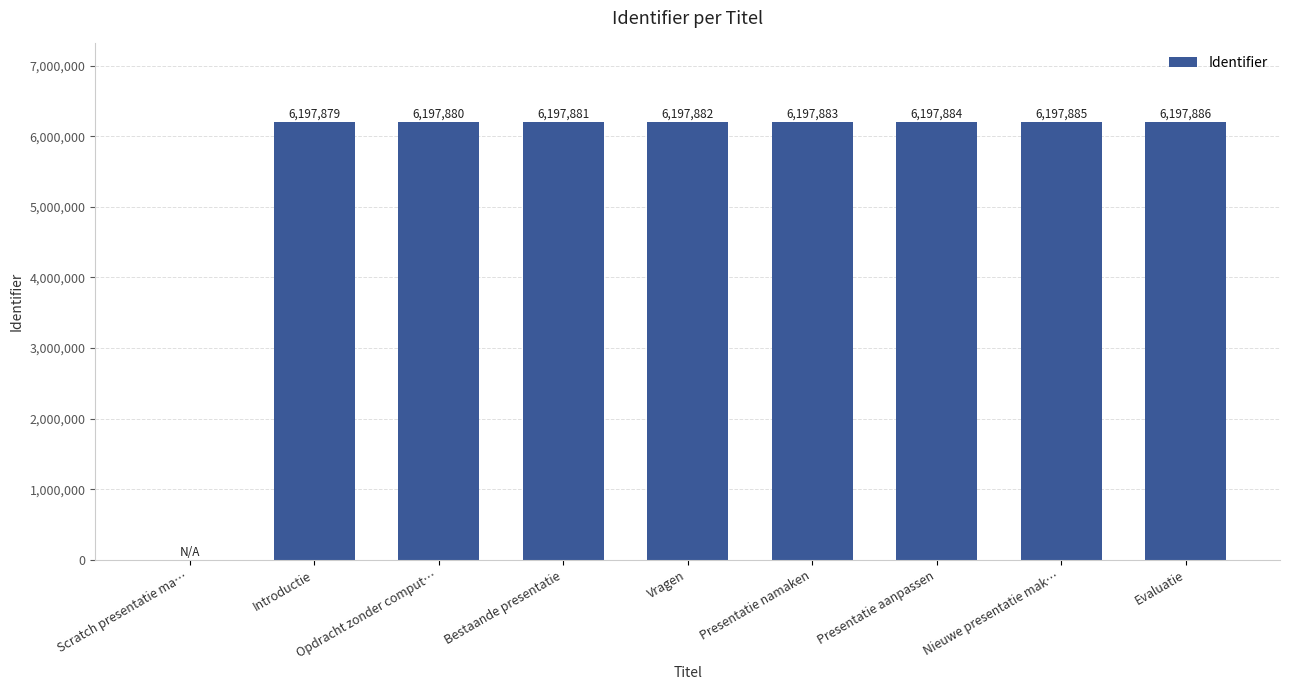

Does the chart contain stacked bars?

No